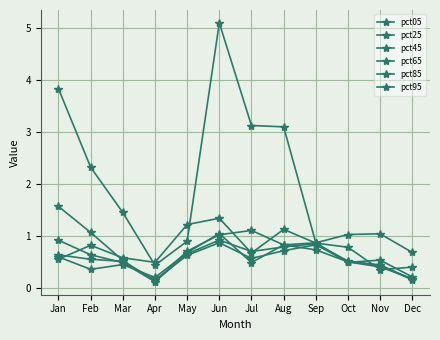

What is the difference between the second highest and minimum values in the pct95 series?

0.9